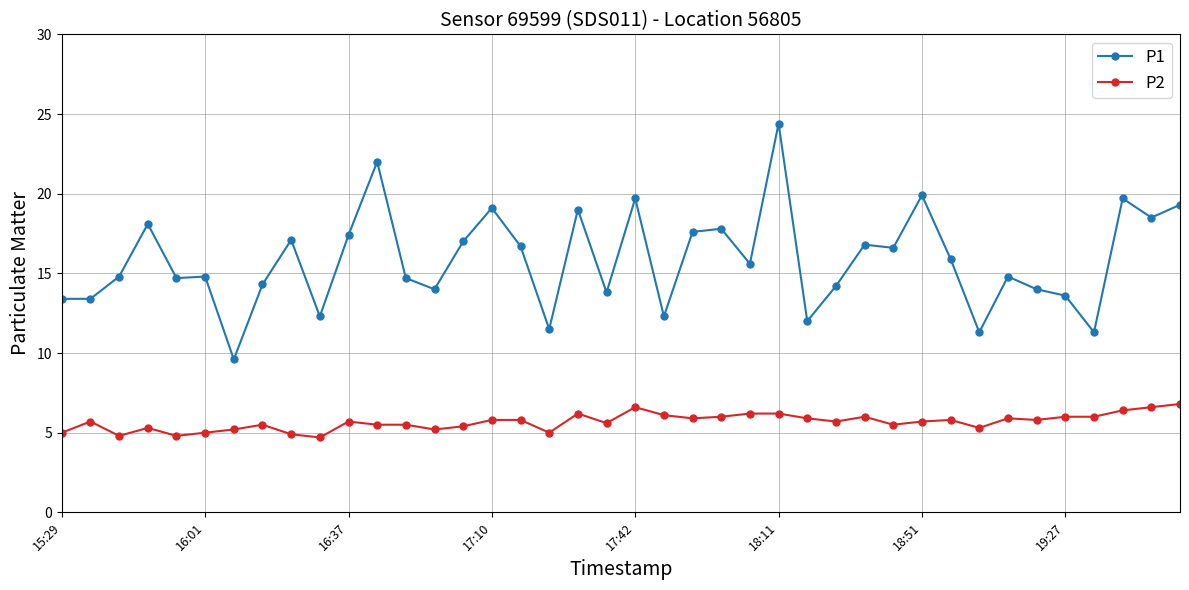

Which series has the widest spread of values?

P1